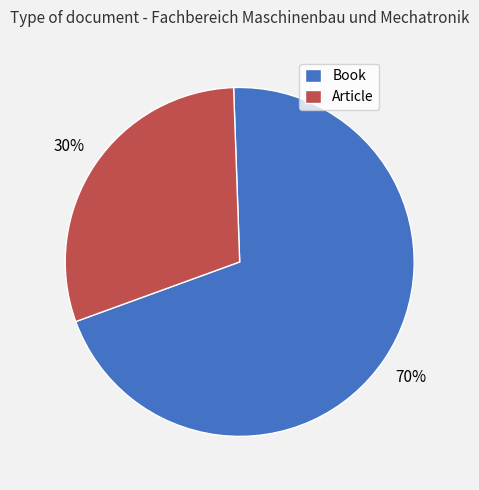

What percentage is the Book slice, to the nearest percent?

70%